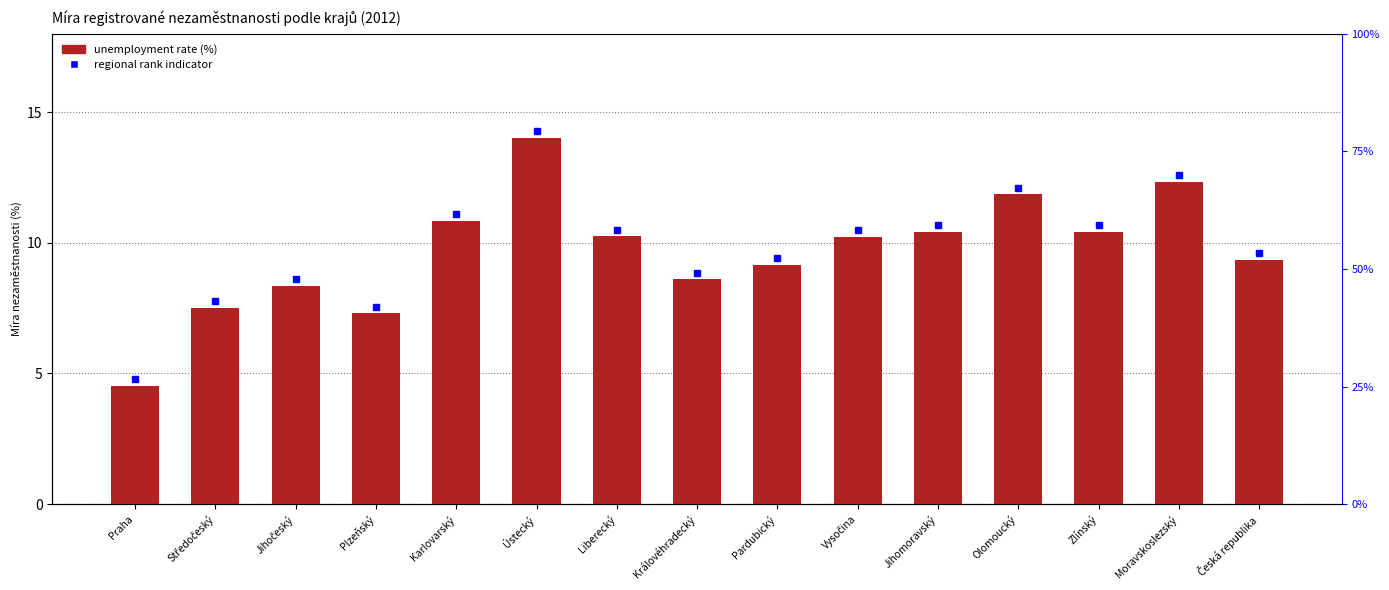

Which has a higher value, Pardubický or Zlínský?

Zlínský